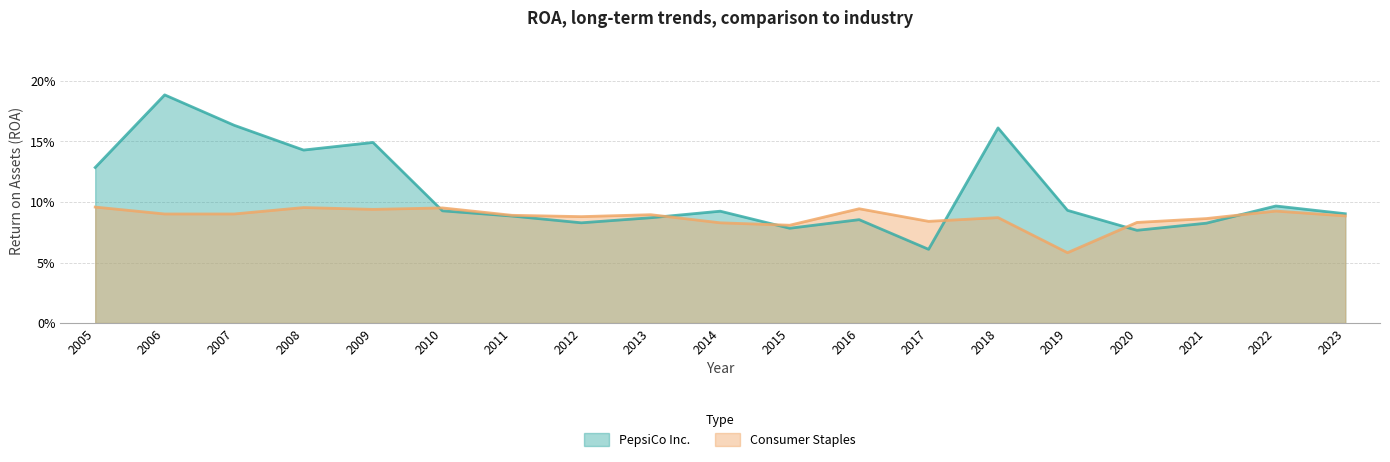

What is the sum of the Consumer Staples values at 2020 and 2016?

0.2